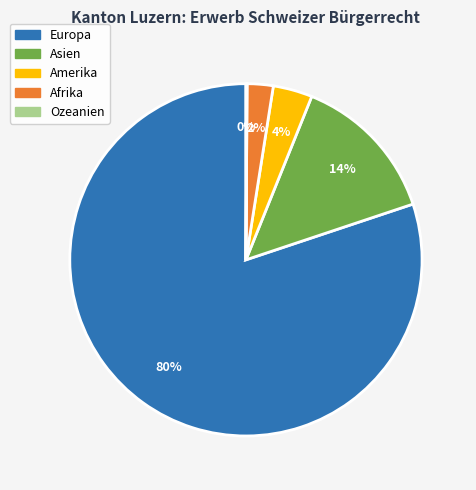

To the nearest percent, what is the difference between the largest and smallest slice percentages?

80%